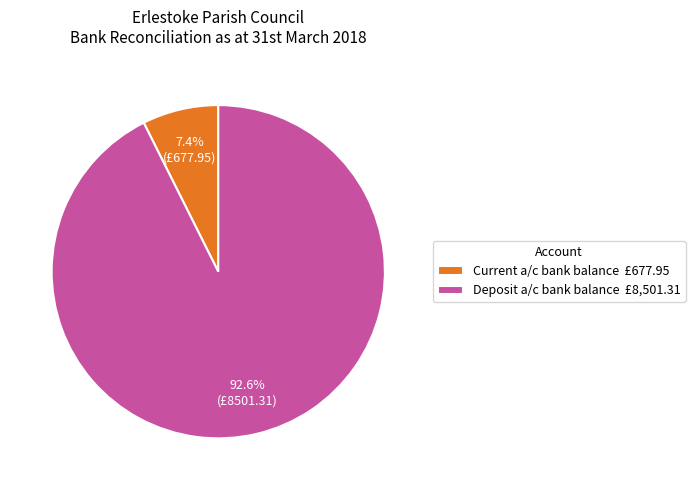

Rank the categories by value from lowest to highest.

Current a/c bank balance, Deposit a/c bank balance